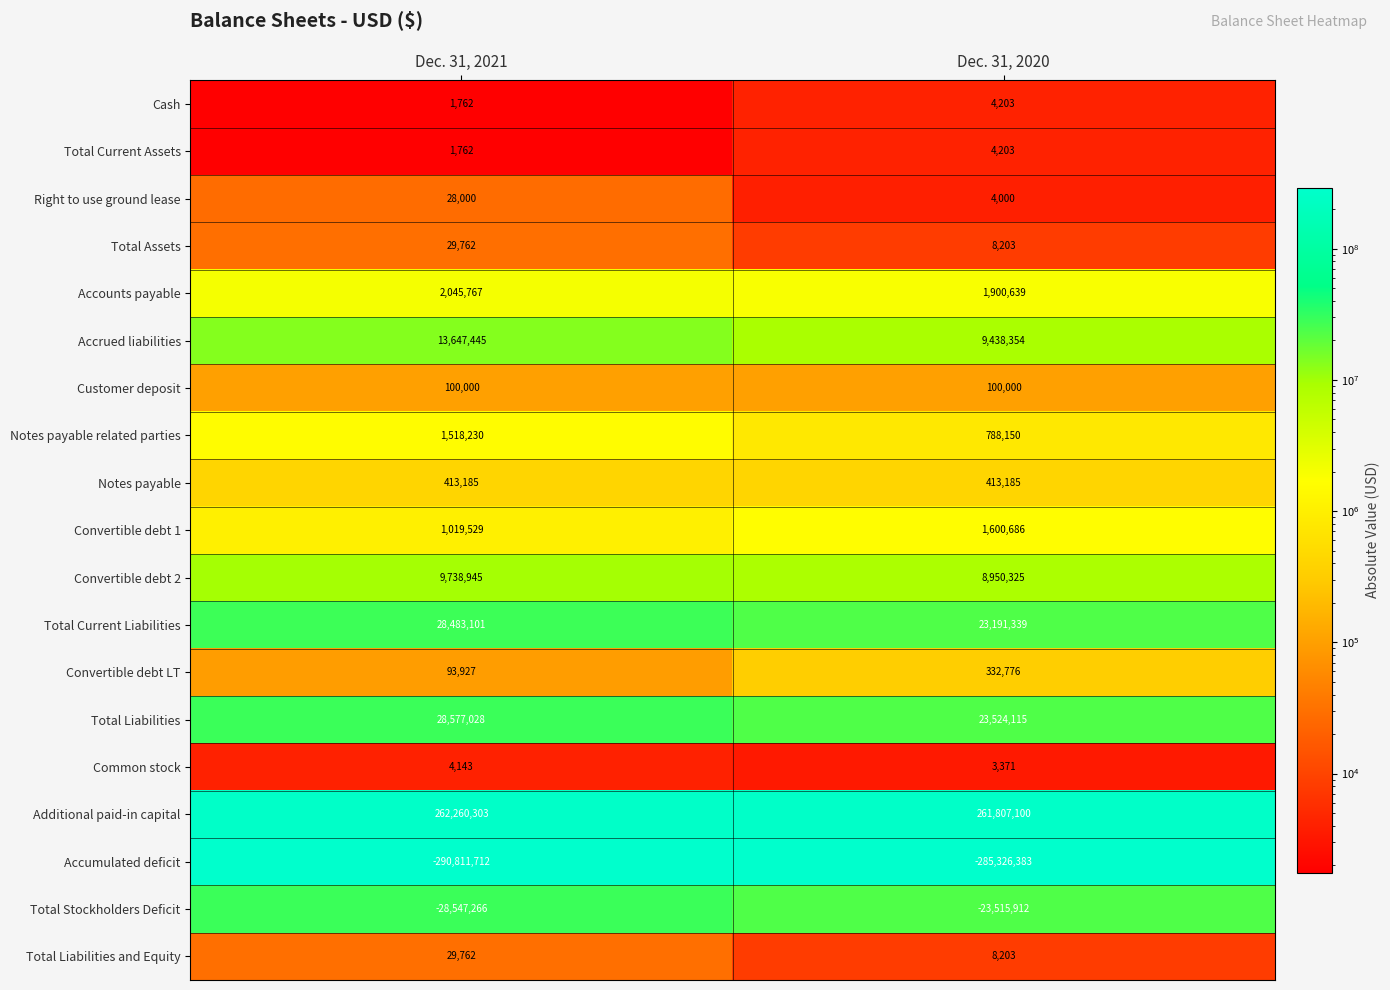

Which category has the highest value across all series?

Dec. 31, 2021